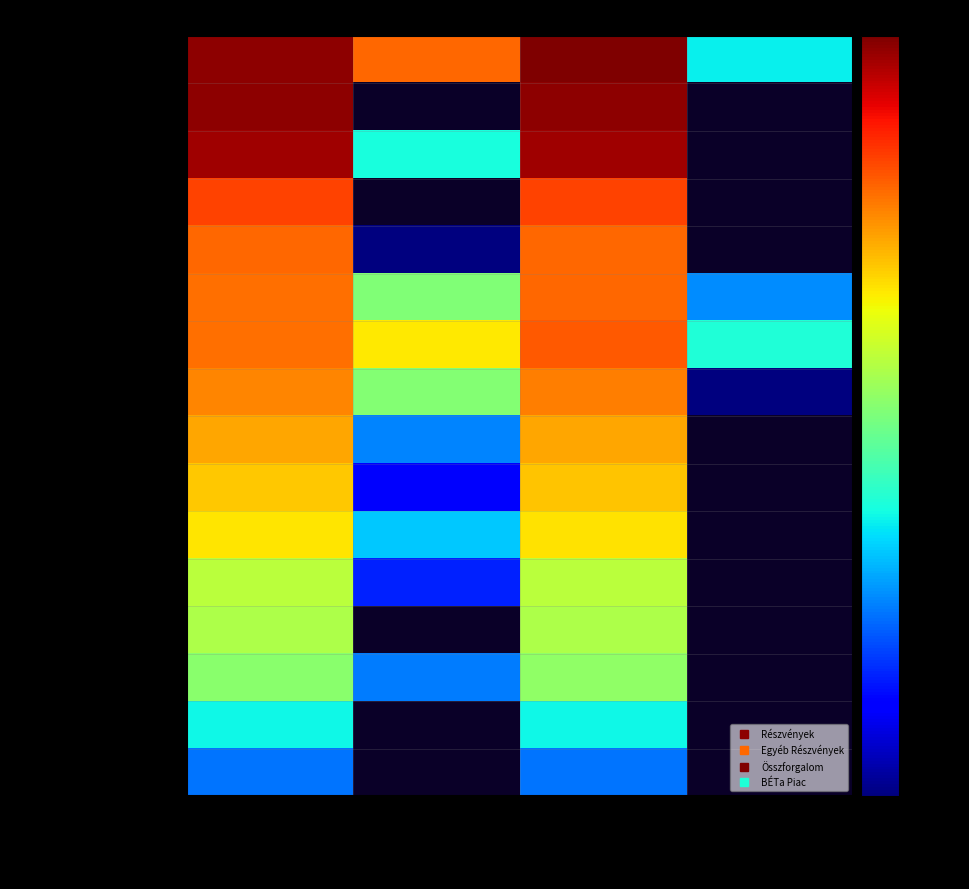

List the labels in order of UniCredit Hu. value, largest first.

Részvények, Egyéb Részvények, Összforgalom, BÉTa Piac